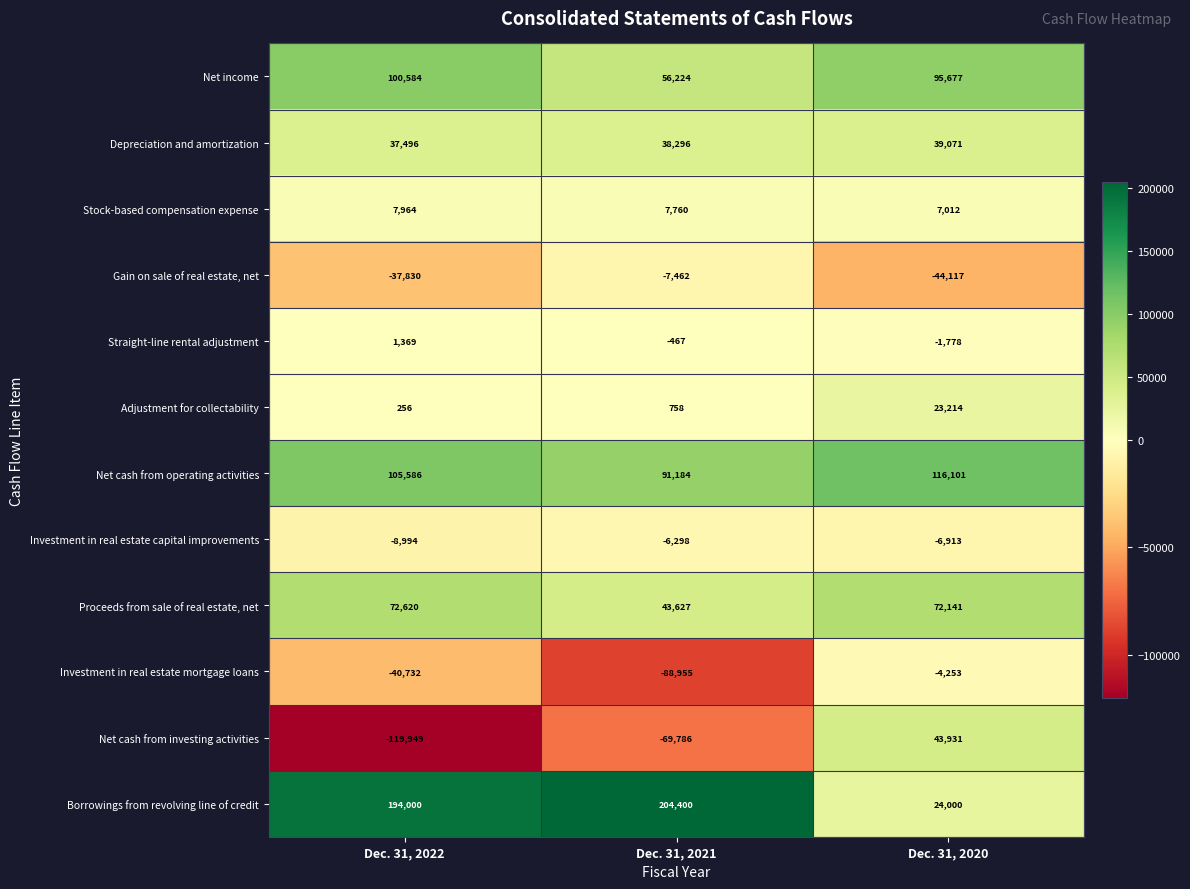

What is the total value across all series at Dec. 31, 2020?

364086